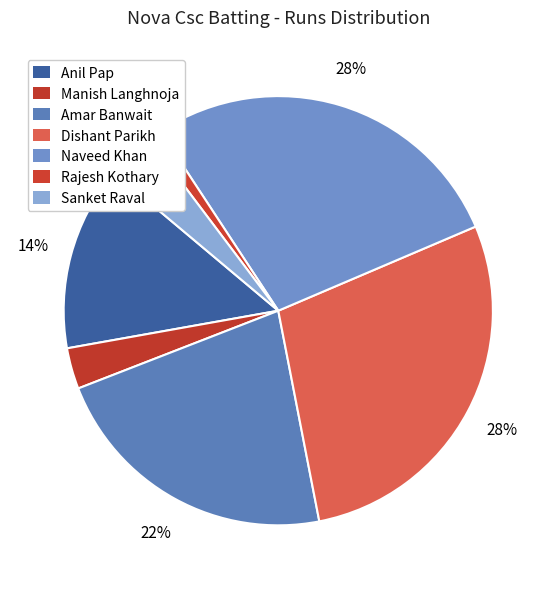

Which category has the biggest portion of the pie?

Dishant Parikh